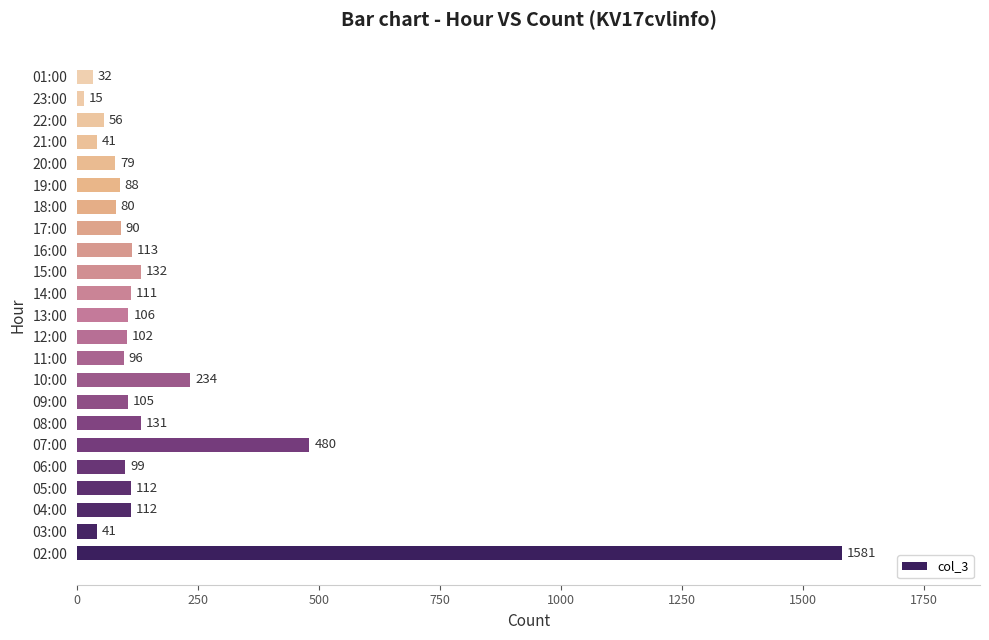

Does the chart contain any negative values?

No